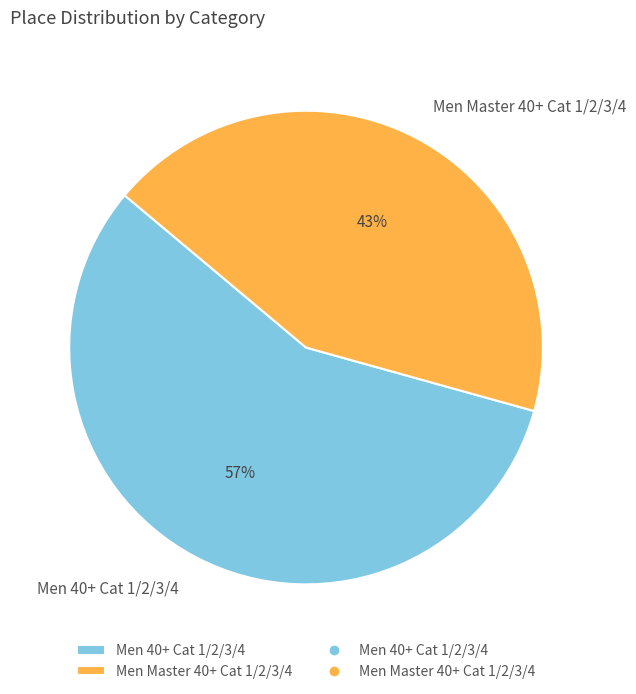

How many slices are in this pie chart?

2